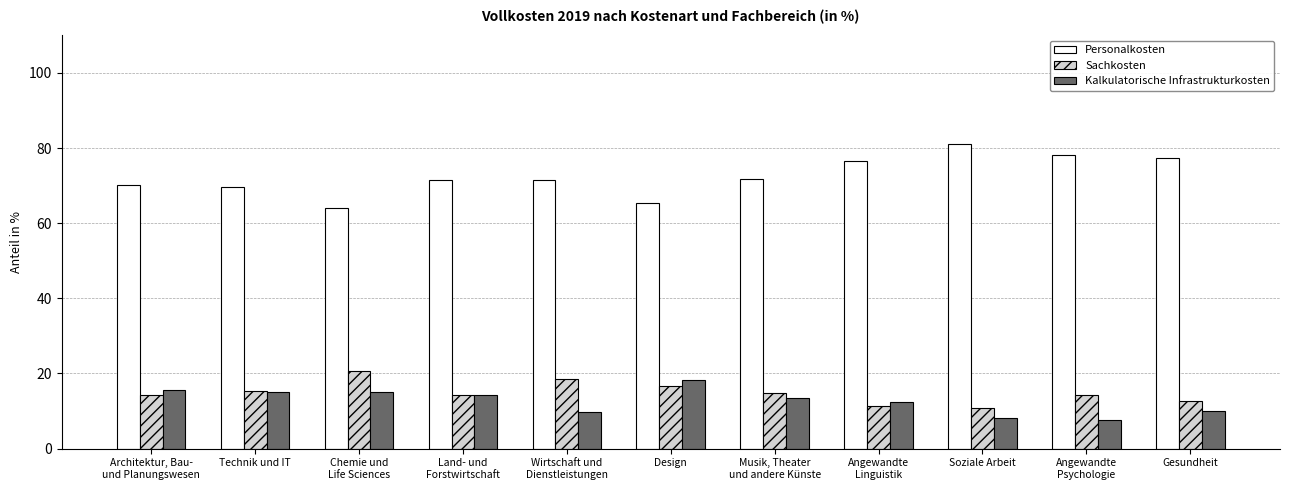

What is the label of the 5th bar from the right?

Musik, Theater
und andere Künste